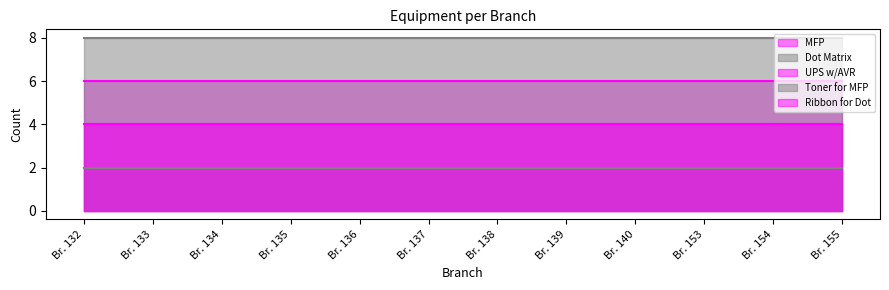

What is the value of the Ribbon for Dot point at the 7th from the left?

4